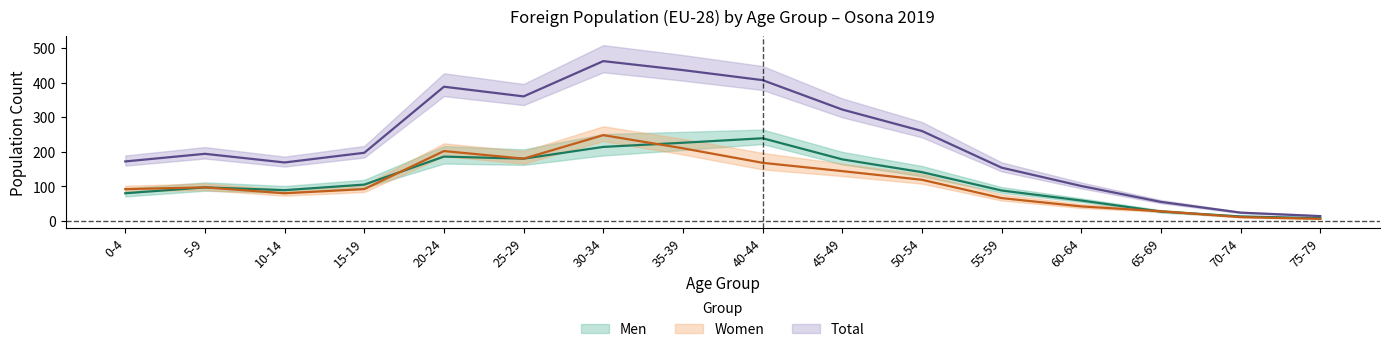

In Total, how many points are higher than both neighbors (excluding endpoints)?

3